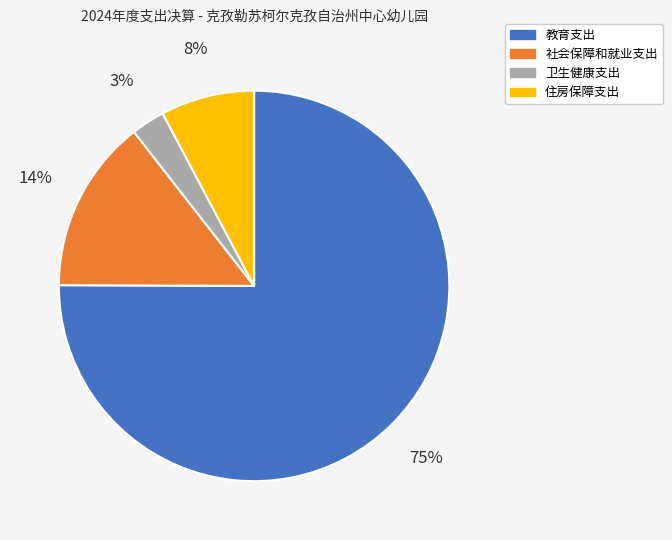

To the nearest percent, what is the average slice percentage?

25%